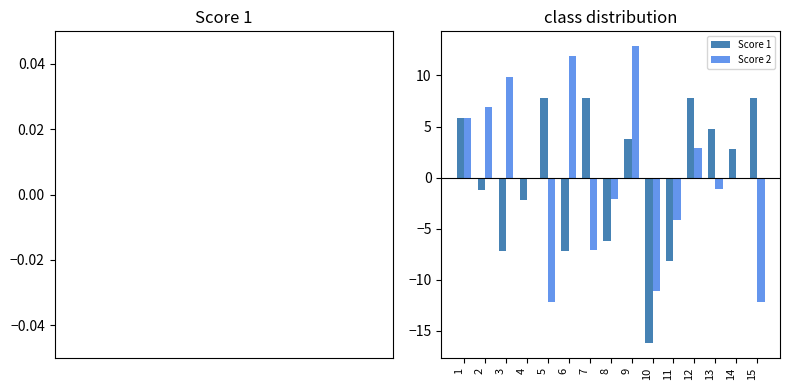

What are all the series names shown in the legend?

Score 1, Score 2